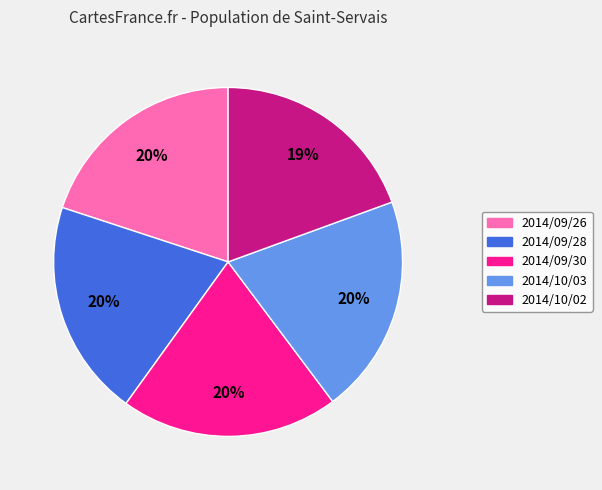

Is it true that 2014/10/02 is 6% of the pie?

False